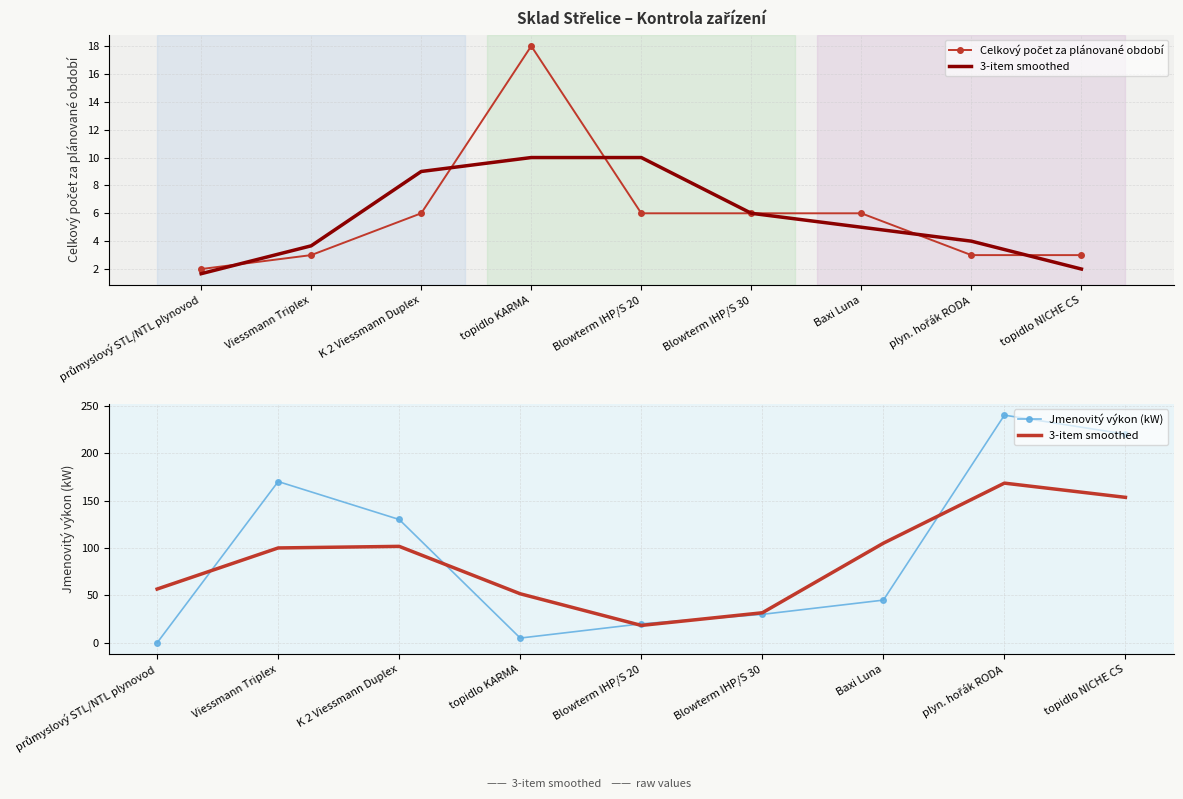

At which label does 3-item smoothed reach its minimum?

Blowterm IHP/S 20